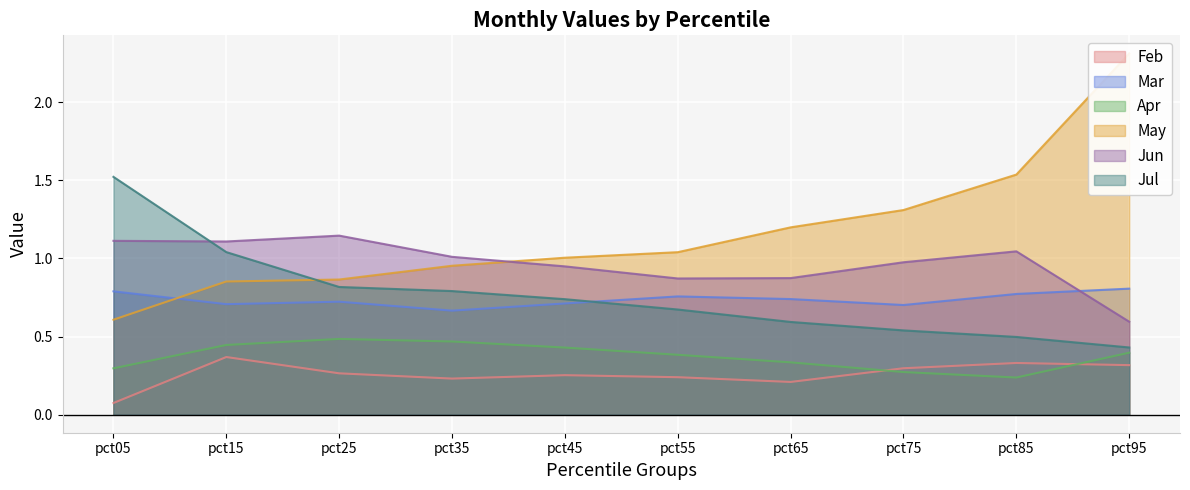

Reading left to right, what are all the values shown in this chart?

Feb: pct05=0.1	pct15=0.4	pct25=0.3	pct35=0.2	pct45=0.3	pct55=0.2	pct65=0.2	pct75=0.3	pct85=0.3	pct95=0.3
Mar: pct05=0.8	pct15=0.7	pct25=0.7	pct35=0.7	pct45=0.7	pct55=0.8	pct65=0.7	pct75=0.7	pct85=0.8	pct95=0.8
Apr: pct05=0.3	pct15=0.4	pct25=0.5	pct35=0.5	pct45=0.4	pct55=0.4	pct65=0.3	pct75=0.3	pct85=0.2	pct95=0.4
May: pct05=0.6	pct15=0.9	pct25=0.9	pct35=1.0	pct45=1.0	pct55=1.0	pct65=1.2	pct75=1.3	pct85=1.5	pct95=2.3
Jun: pct05=1.1	pct15=1.1	pct25=1.1	pct35=1.0	pct45=0.9	pct55=0.9	pct65=0.9	pct75=1.0	pct85=1.0	pct95=0.6
Jul: pct05=1.5	pct15=1.0	pct25=0.8	pct35=0.8	pct45=0.7	pct55=0.7	pct65=0.6	pct75=0.5	pct85=0.5	pct95=0.4